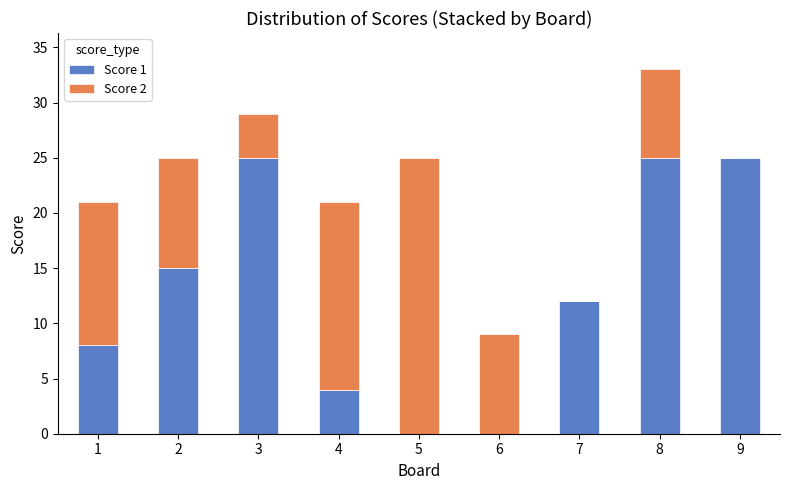

Reading left to right, transcribe the values for Score 1.

1=8	2=15	3=25	4=4	5=0	6=0	7=12	8=25	9=25